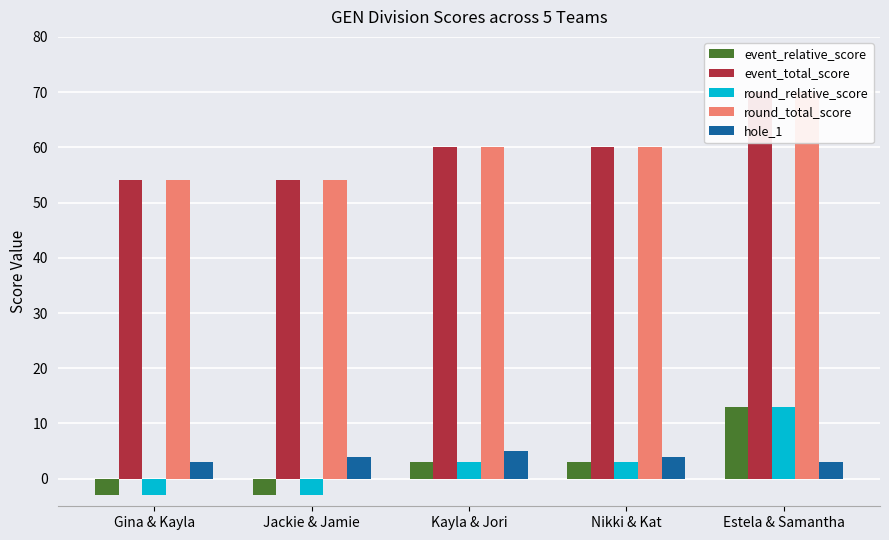

What is the lowest value of the hole_1 series?

3